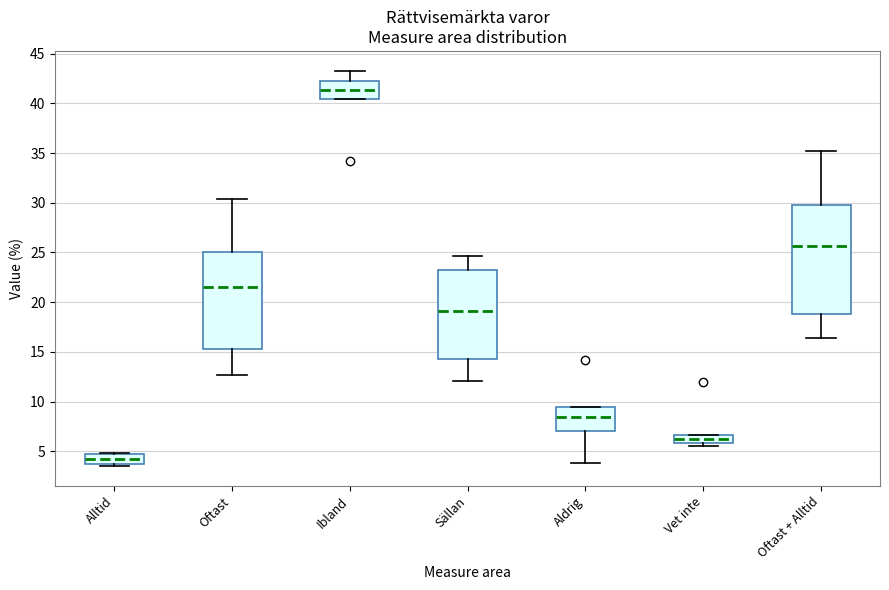

Which box has the highest median line?

Ibland